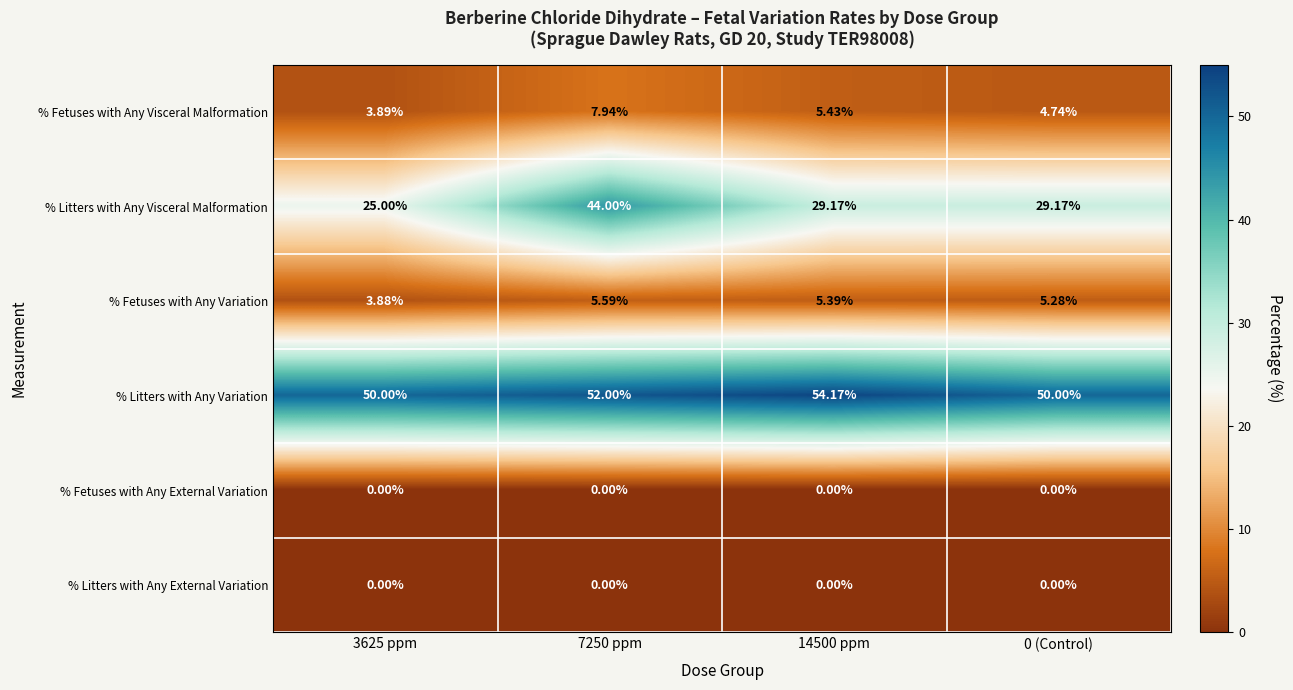

Is the value of % Litters with Any External Variation at 3625 ppm greater than the value of % Fetuses with Any Visceral Malformation at 3625 ppm?

No